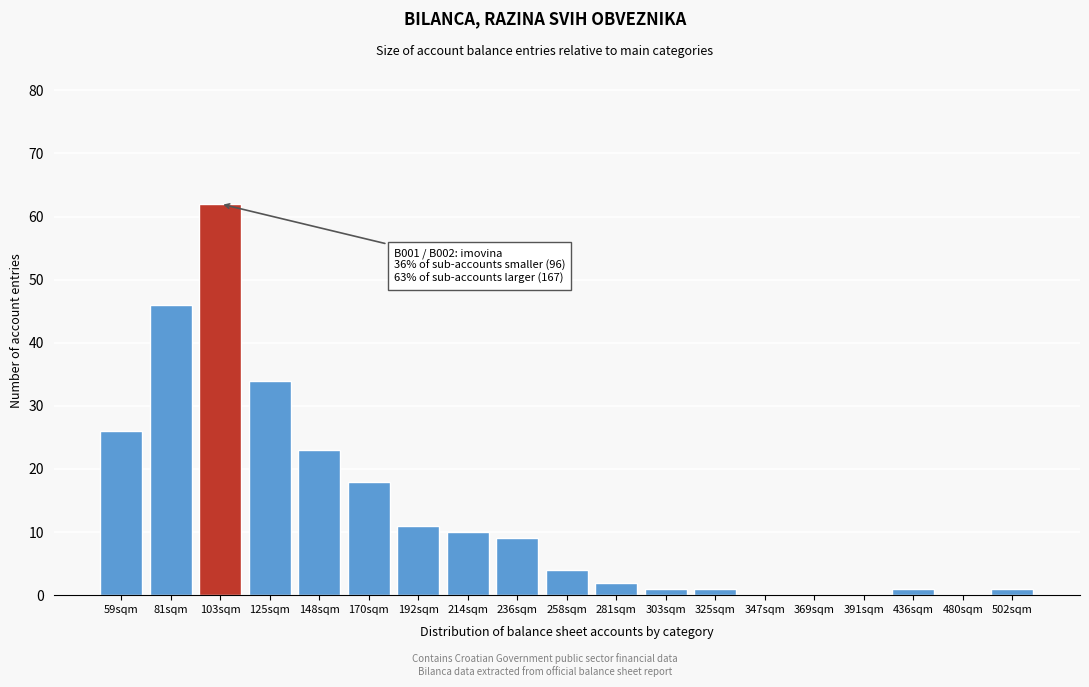

Reading left to right, transcribe all the data shown in this chart.

59sqm=26	81sqm=46	103sqm=62	125sqm=34	148sqm=23	170sqm=18	192sqm=11	214sqm=10	236sqm=9	258sqm=4	281sqm=2	303sqm=1	325sqm=1	347sqm=0	369sqm=0	391sqm=0	436sqm=1	480sqm=0	502sqm=1